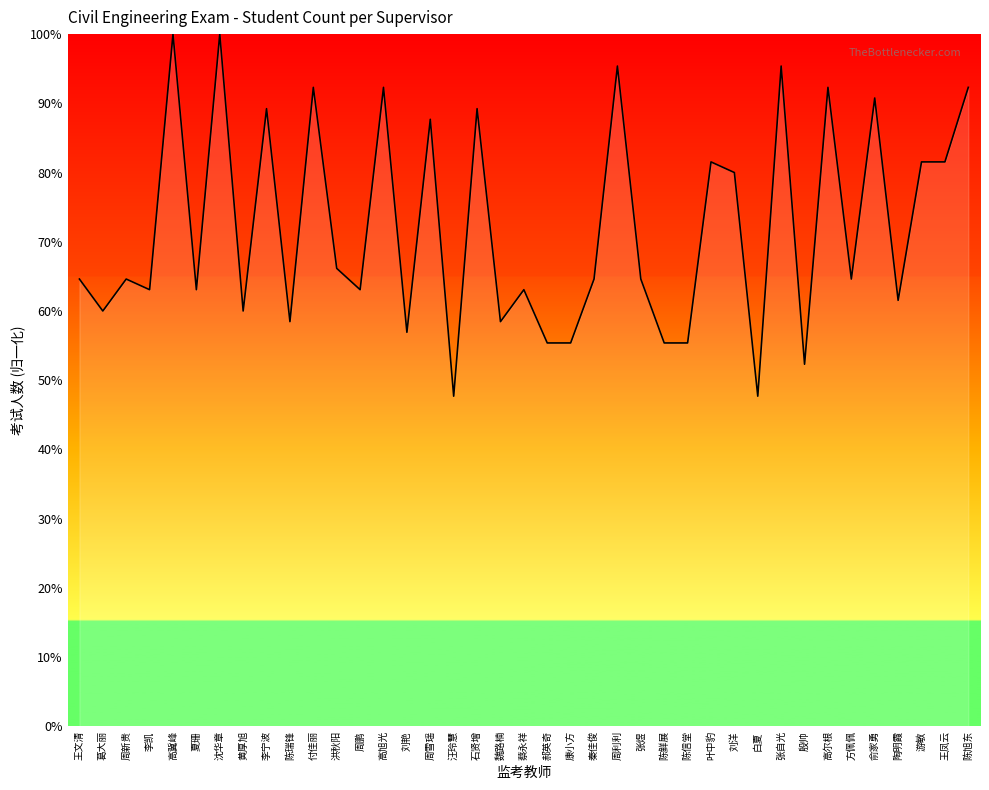

What position from the right is 周新贵?

37